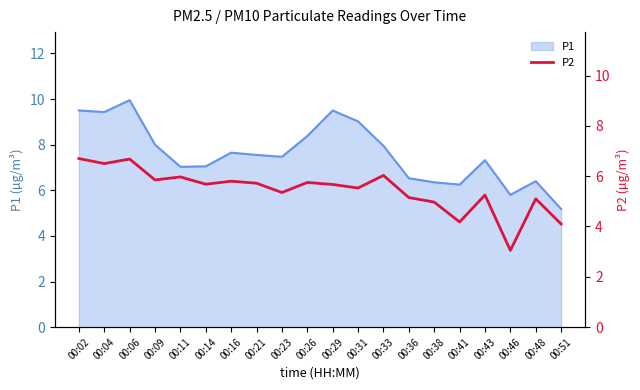

Does the chart display data point markers on the line(s)?

No